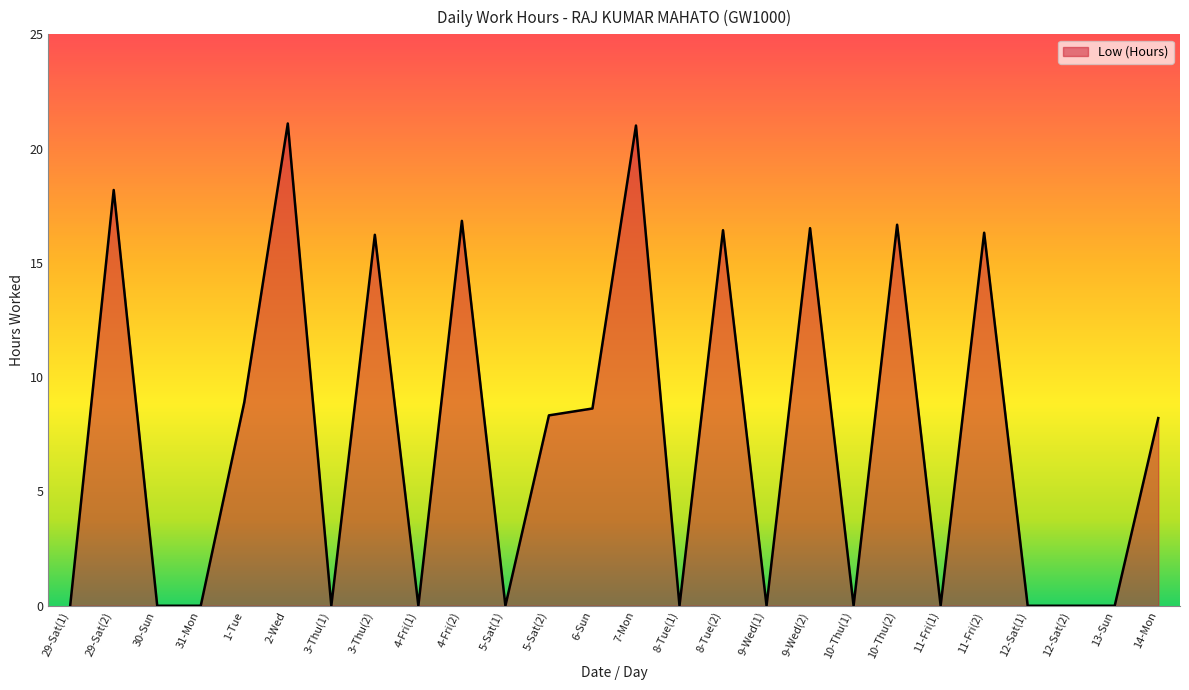

What is the difference between the second highest and minimum values?

21.0